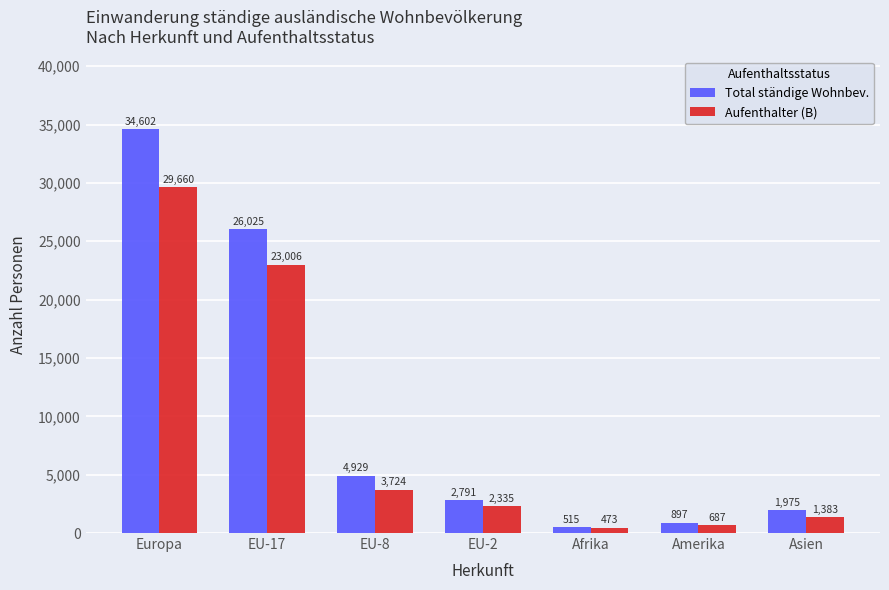

Which series has the widest spread of values?

Total ständige Wohnbev.